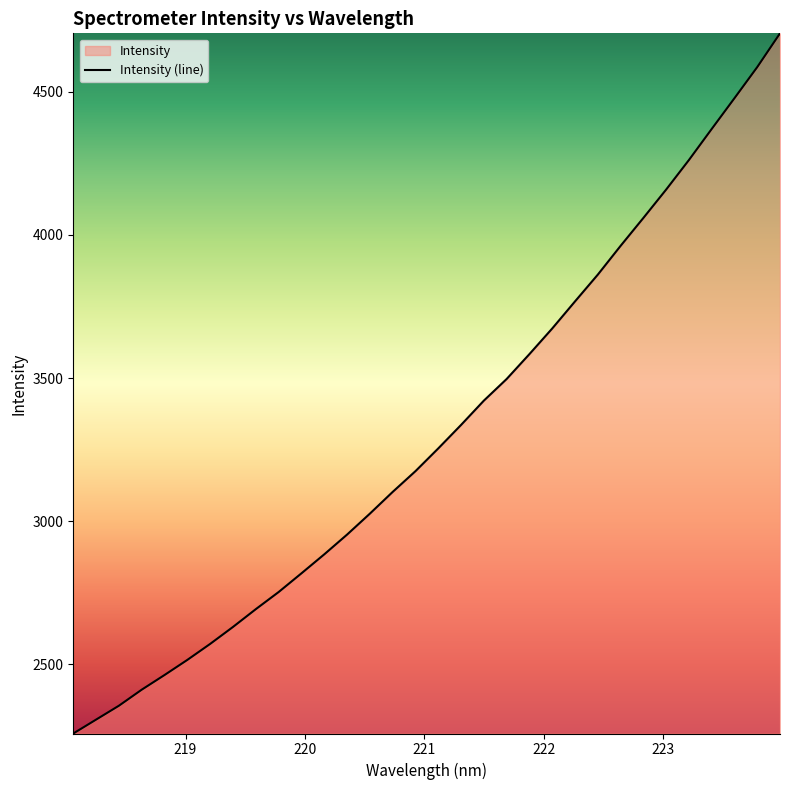

True or false: the data has more than 2 interior local peaks.

False